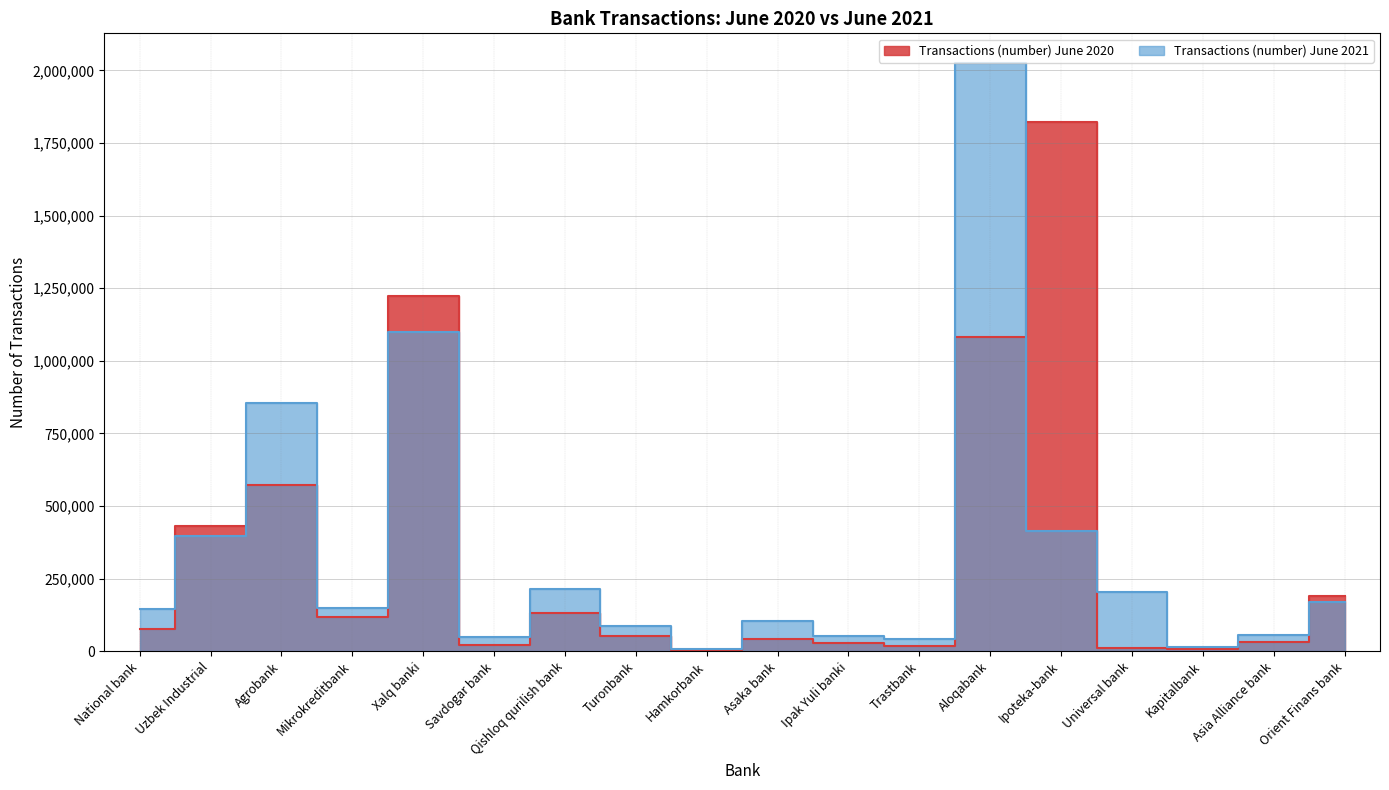

Which has a higher value, Qishloq qurilish bank or Asaka bank?

Qishloq qurilish bank